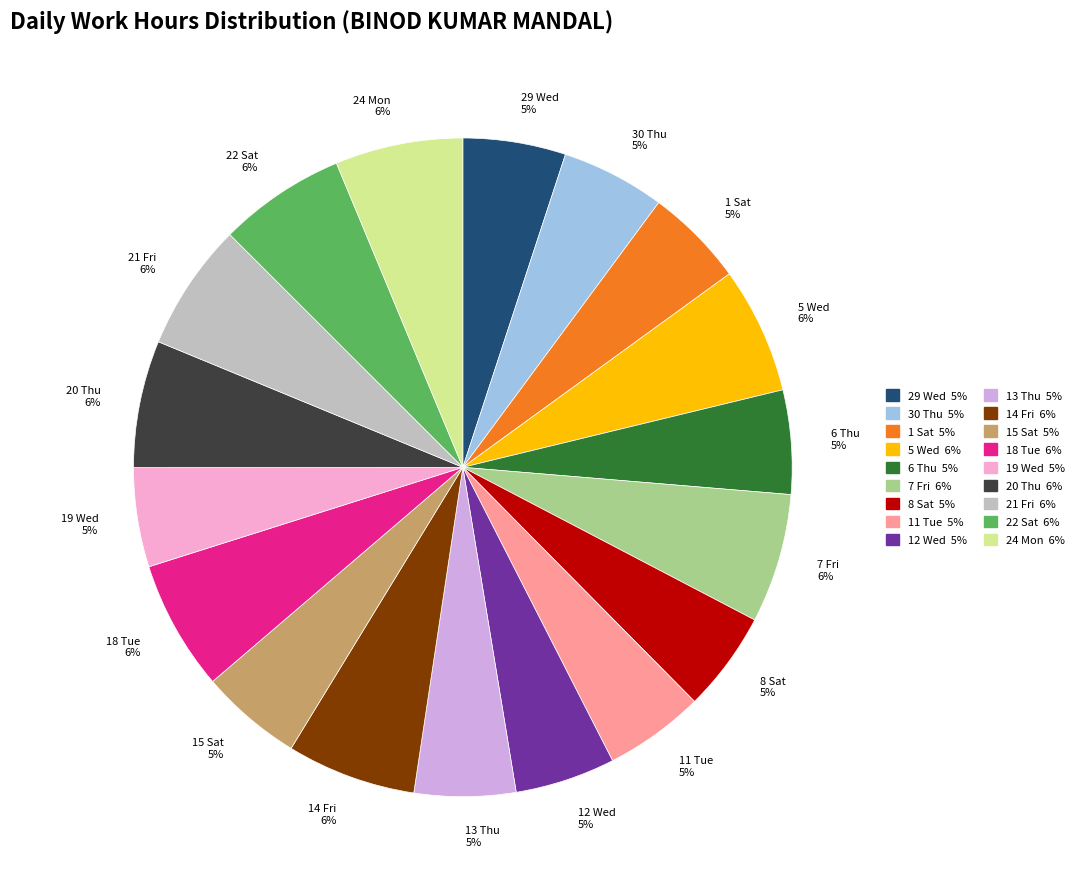

Count the number of slices in the pie.

18